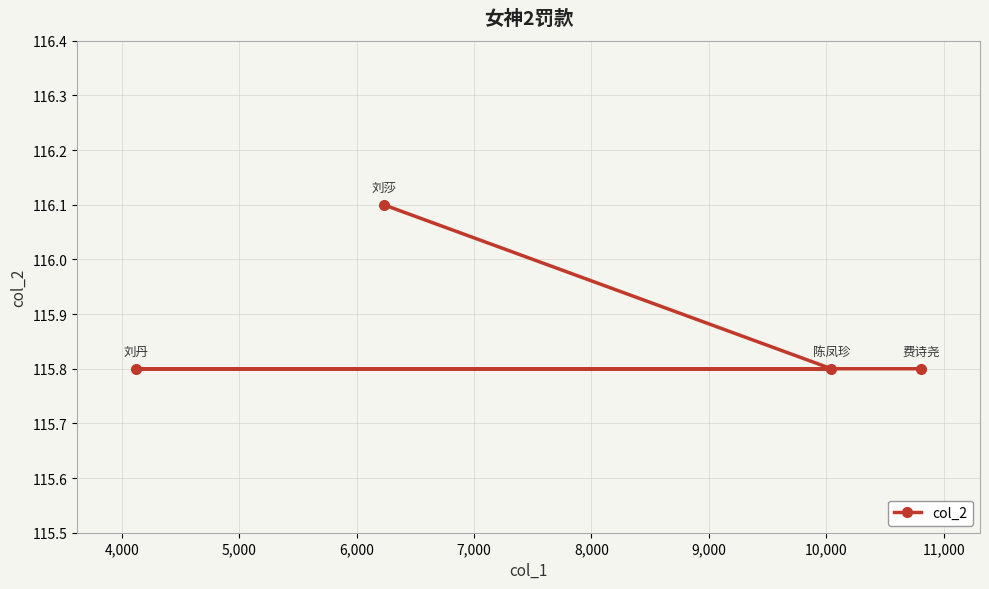

How many values are between 115 and 116?

3